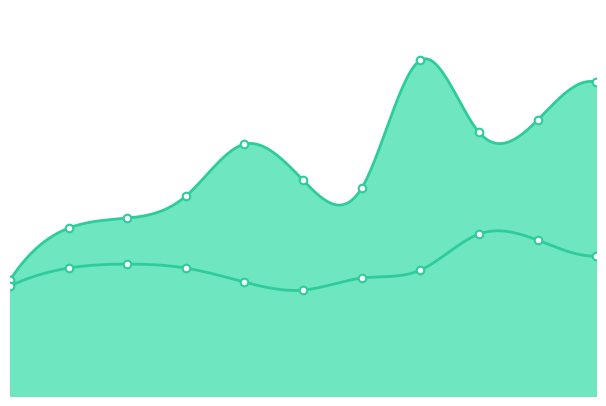

Which series reaches the maximum Y coordinate?

Energy